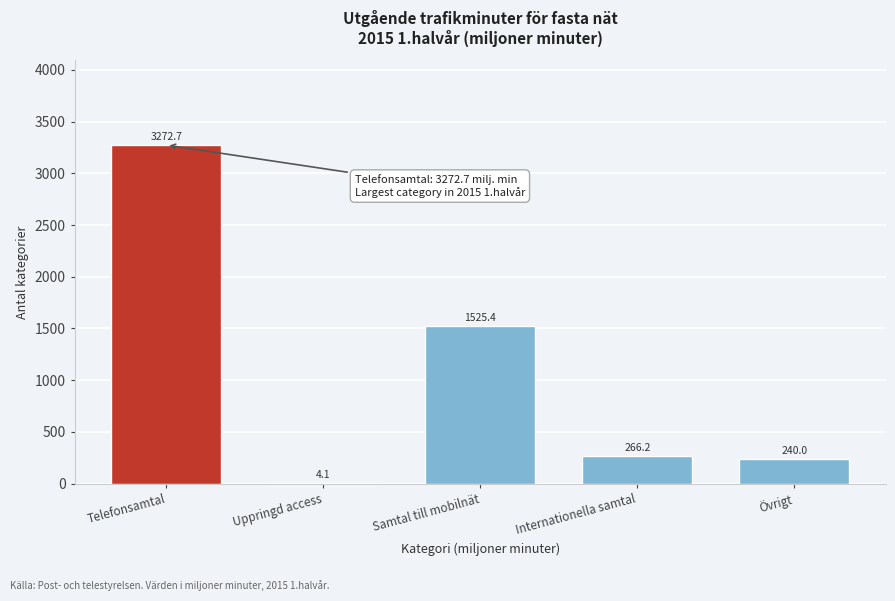

Reading right to left, list all the values displayed in this chart.

Övrigt=240.0	Internationella samtal=266.2	Samtal till mobilnät=1525.4	Uppringd access=4.1	Telefonsamtal=3272.7